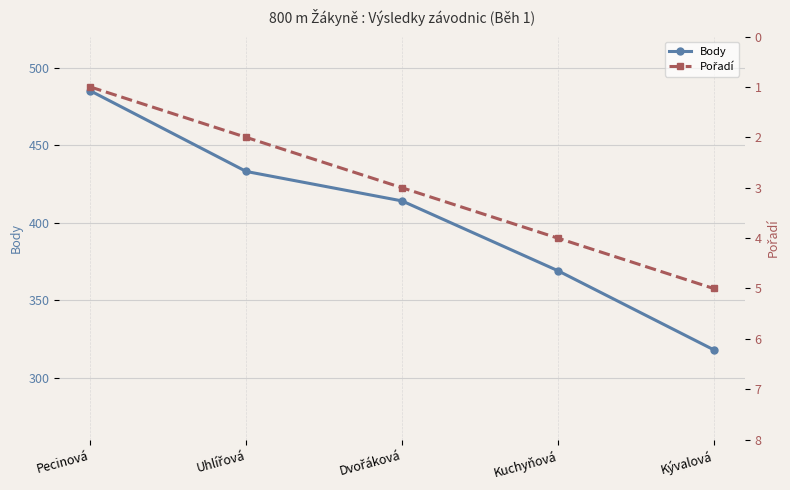

True or false: Pořadí has a value of 5 at Dvořáková.

False